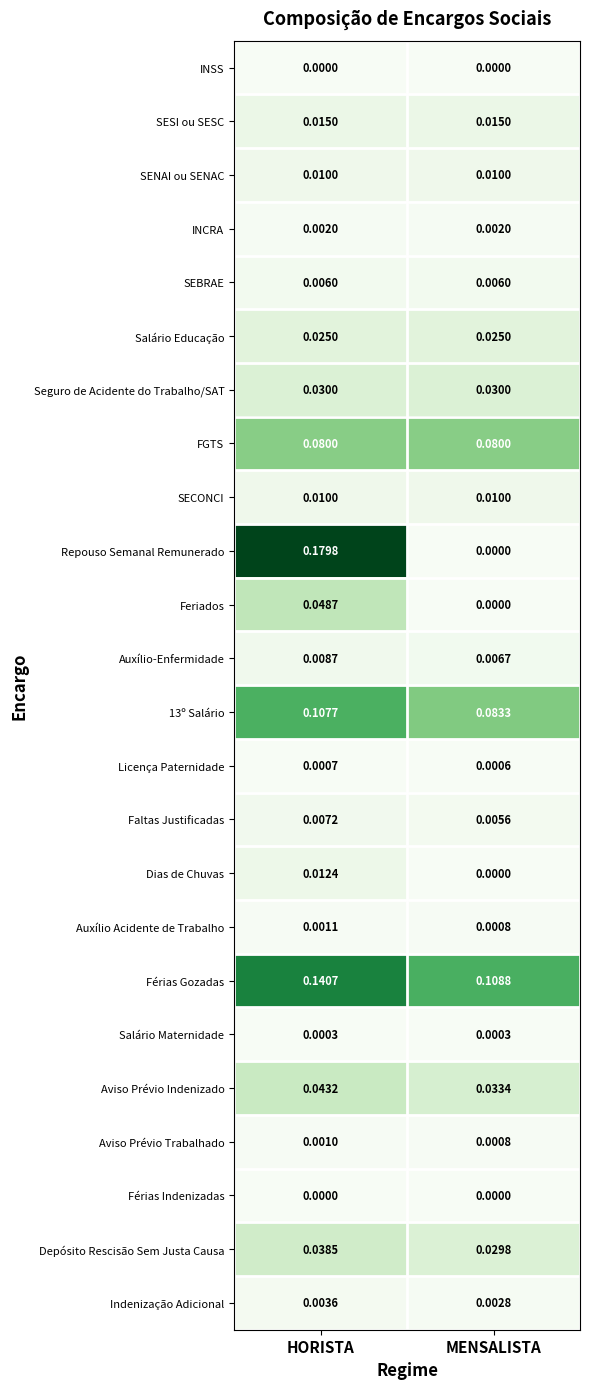

Is the value of 13º Salário at HORISTA greater than the value of SESI ou SESC at HORISTA?

Yes